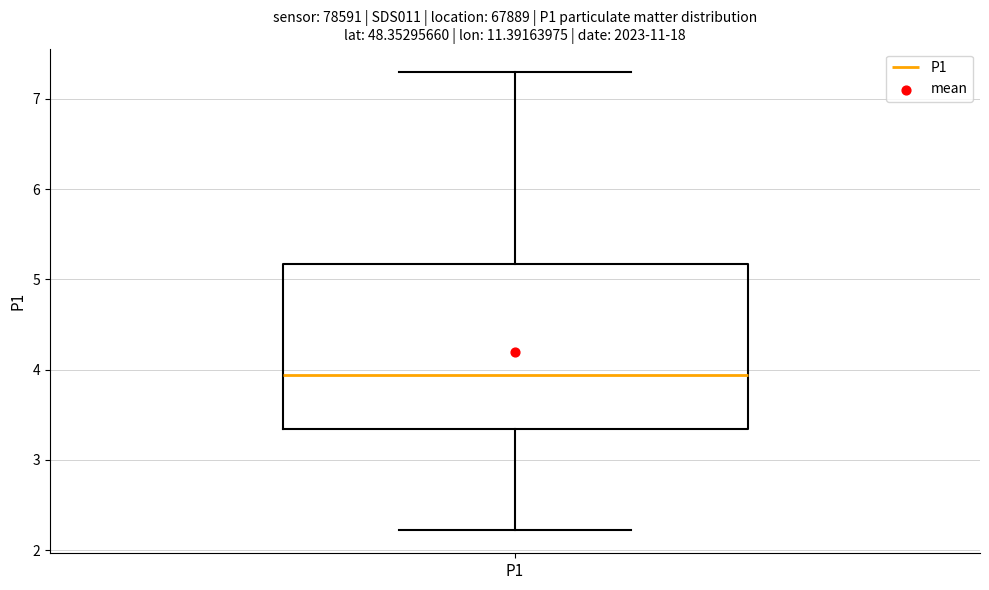

Read this box plot against the y-axis: the position of the median line, the range covered by the box, and the ends of both whiskers. The values are not printed on the chart, so give them approximately, as read against the axis.

median 3.9, box 3.3 to 5.2, whiskers 2.2 to 7.3